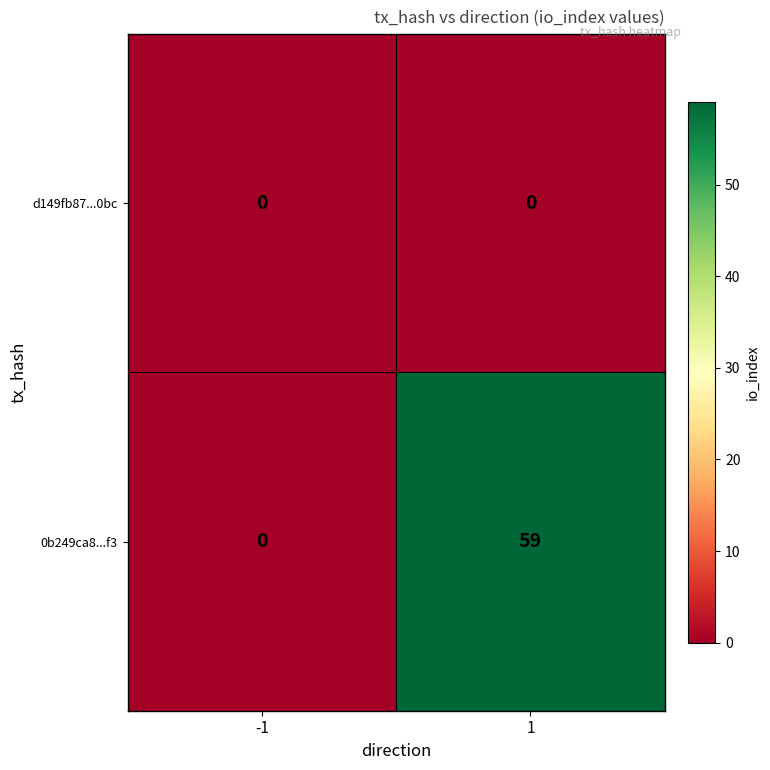

At how many categories does at least one series exceed 14?

1